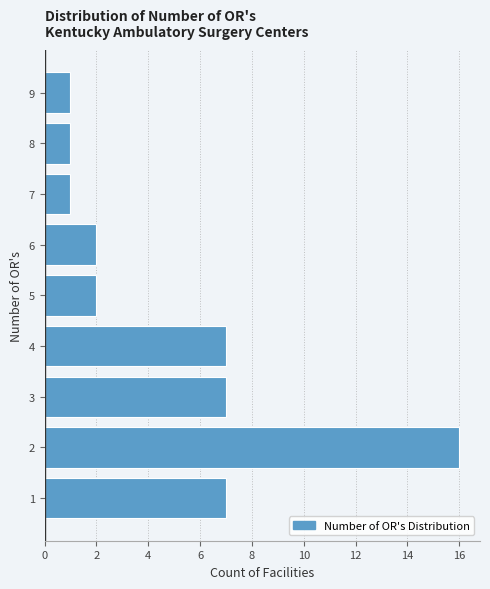

Reading top to bottom, what are all the values shown in this chart?

1	1	1	2	2	7	7	16	7